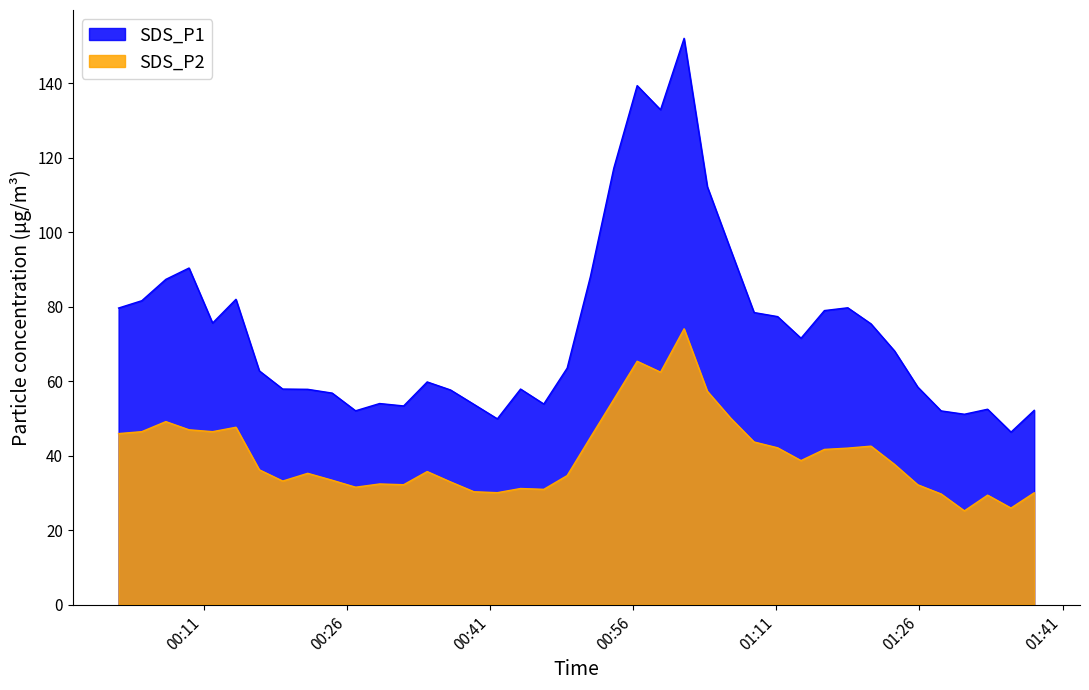

Rank the series by their average value, from lowest to highest.

SDS_P2, SDS_P1